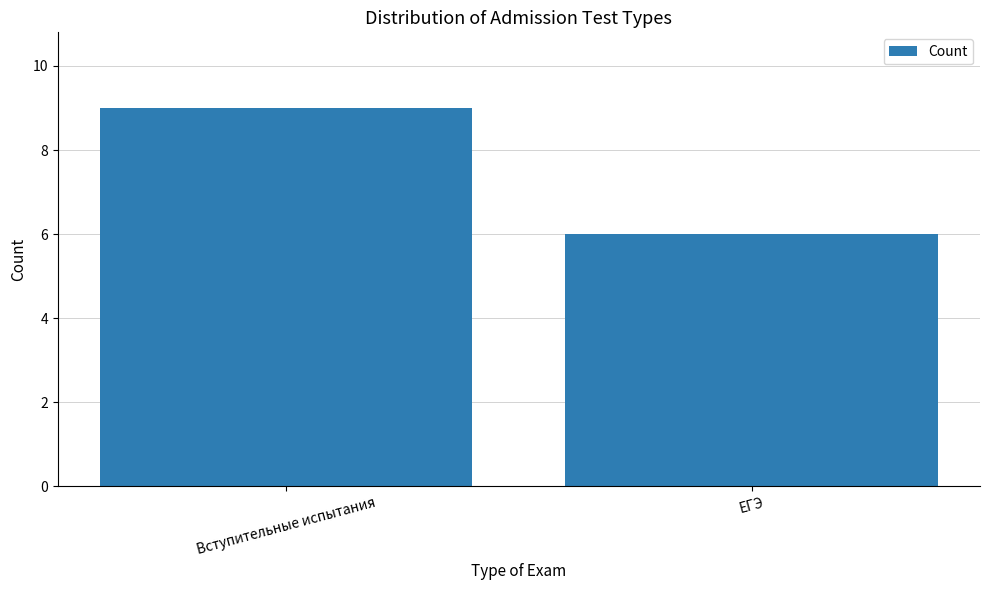

What is the difference between the values at Вступительные испытания and ЕГЭ?

3